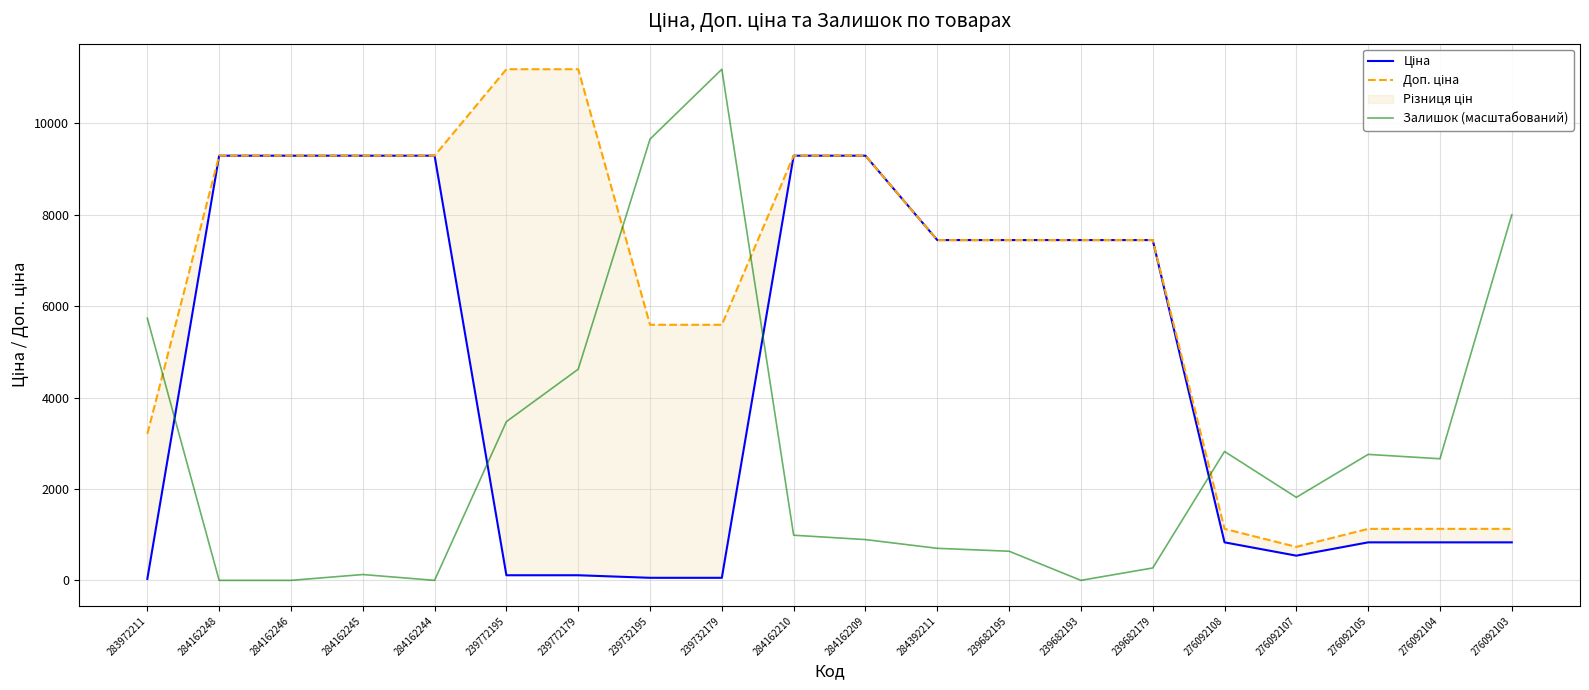

What is the sum of all Доп. ціна values?

127511.2